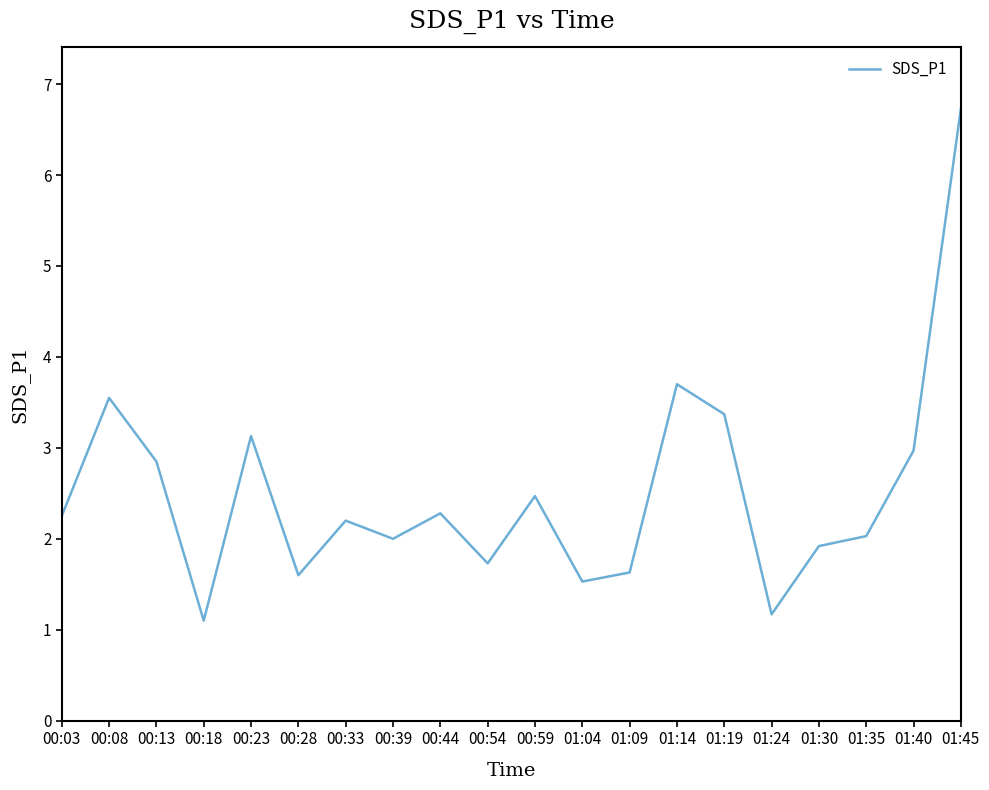

What position from the left is 01:19?

15